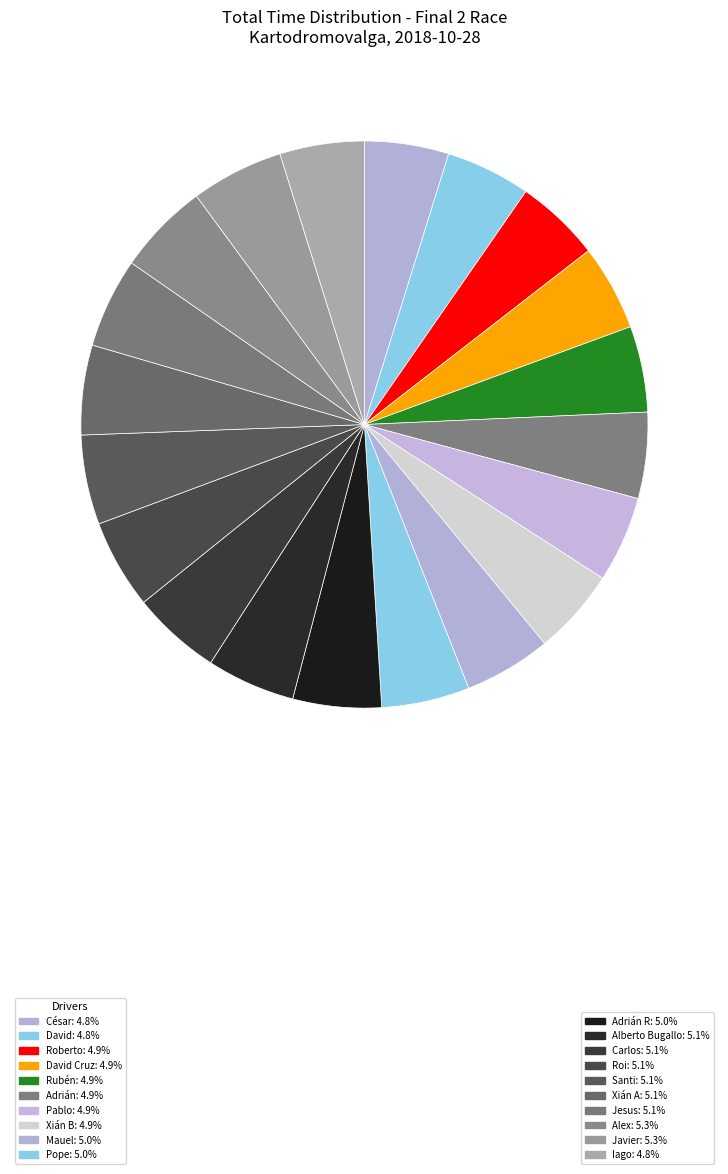

How many slices are in this pie chart?

20